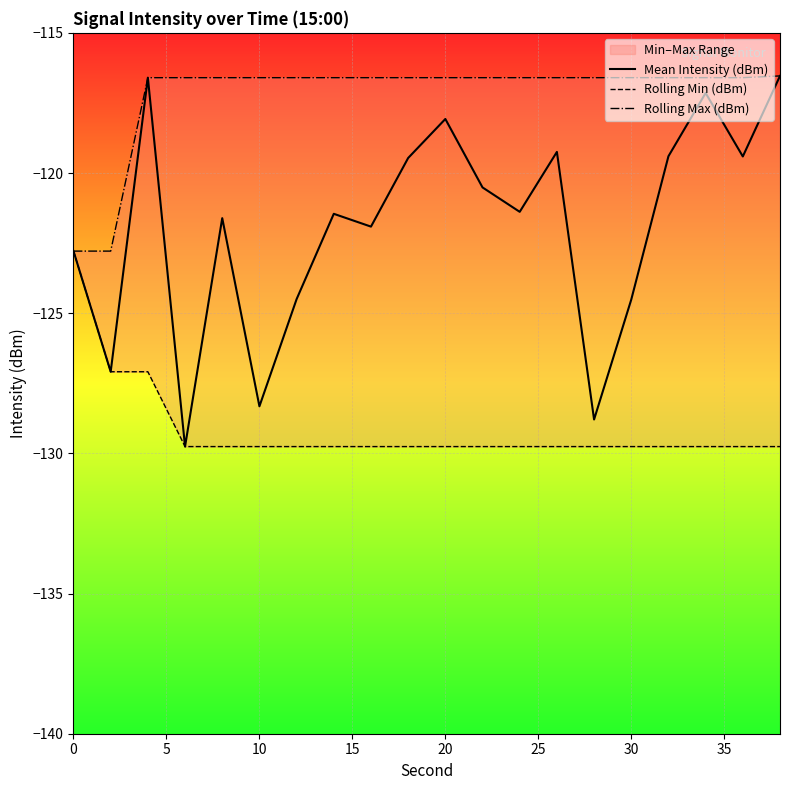

Reading left to right, list all the values displayed in this chart.

Mean Intensity (dBm): -122.8	-127.1	-116.6	-129.8	-121.6	-128.3	-124.5	-121.5	-121.9	-119.5	-118.1	-120.5	-121.4	-119.2	-128.8	-124.5	-119.4	-117.1	-119.4	-116.5
Rolling Min (dBm): -122.8	-127.1	-127.1	-129.8	-129.8	-129.8	-129.8	-129.8	-129.8	-129.8	-129.8	-129.8	-129.8	-129.8	-129.8	-129.8	-129.8	-129.8	-129.8	-129.8
Rolling Max (dBm): -122.8	-122.8	-116.6	-116.6	-116.6	-116.6	-116.6	-116.6	-116.6	-116.6	-116.6	-116.6	-116.6	-116.6	-116.6	-116.6	-116.6	-116.6	-116.6	-116.5